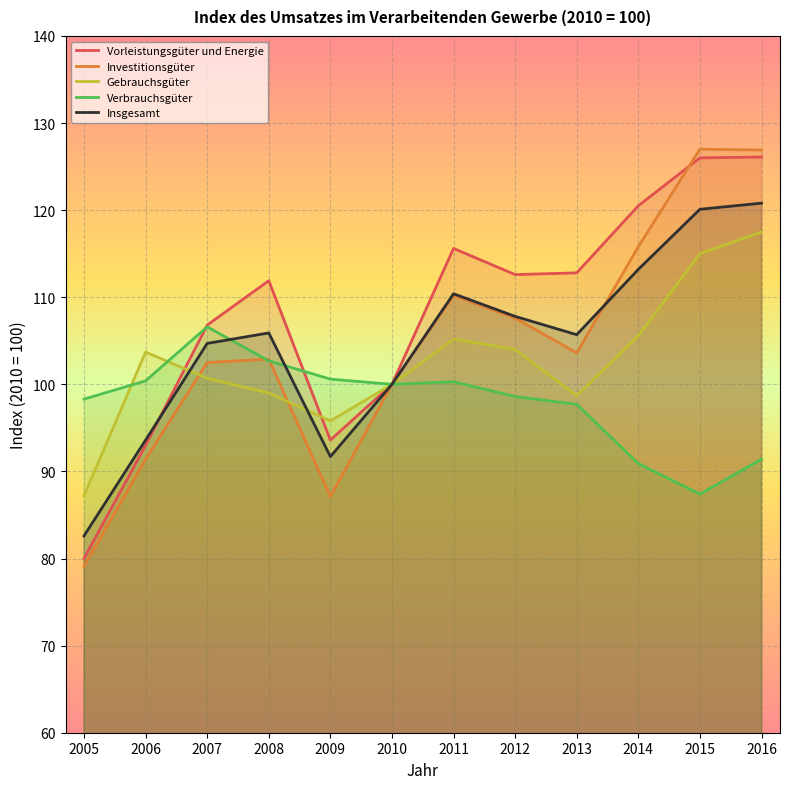

List the labels in order of Gebrauchsgüter value, largest first.

2016, 2015, 2014, 2011, 2012, 2006, 2007, 2010, 2008, 2013, 2009, 2005